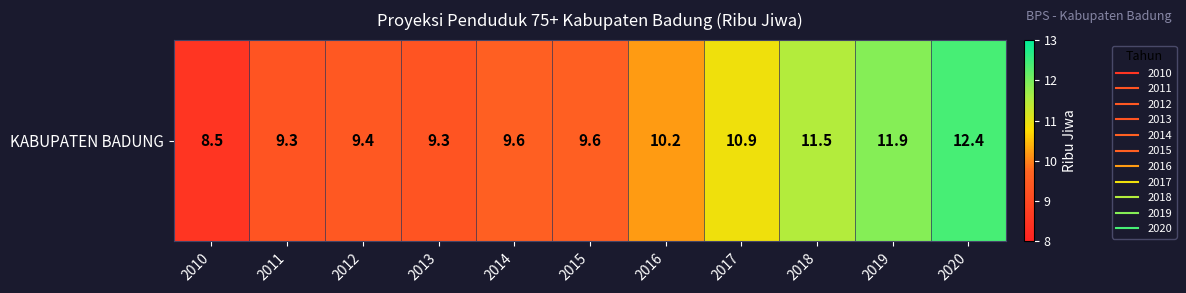

What is the difference between the maximum and second lowest values?

3.1